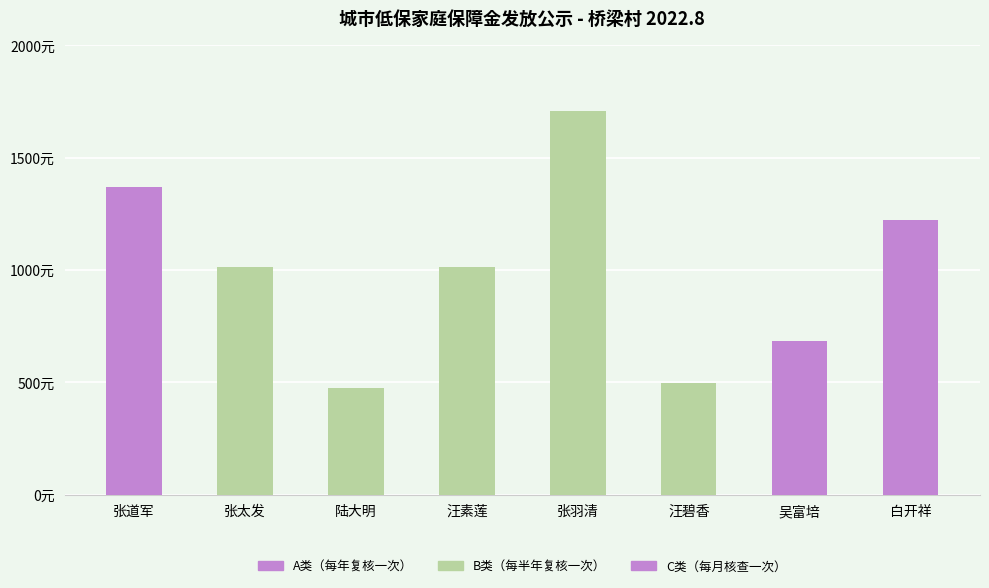

What is the value of the 1st bar from the left?

1369